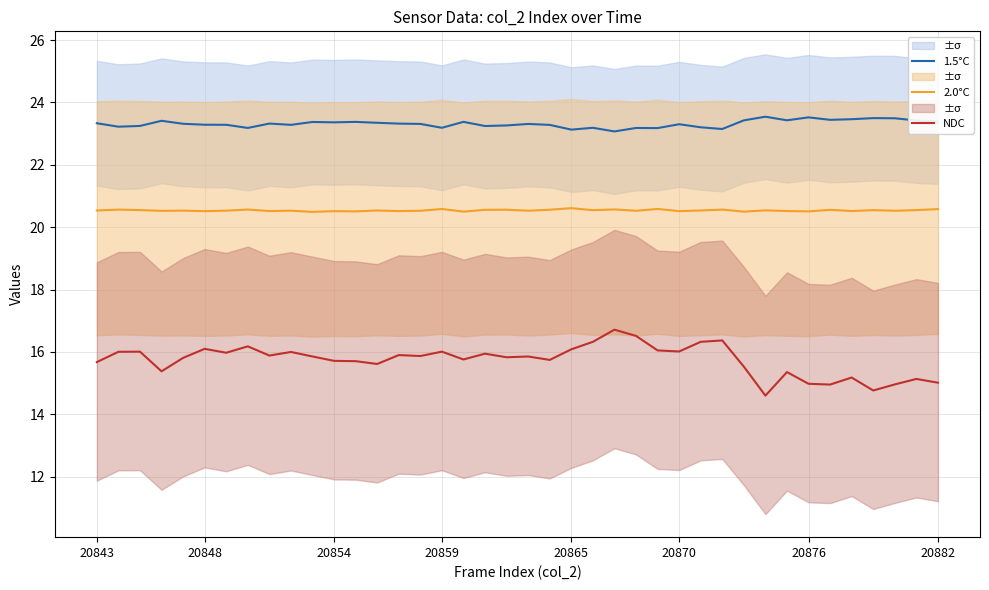

How many interior local peaks does the 1.5°C series have?

12